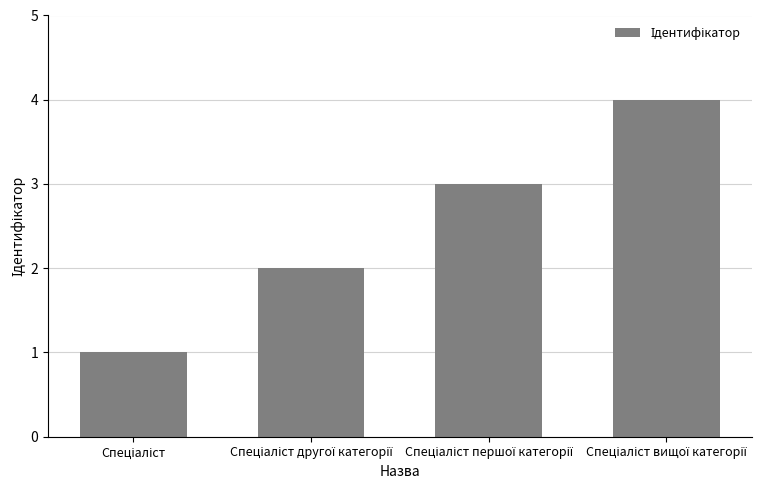

What is the greatest value displayed?

4